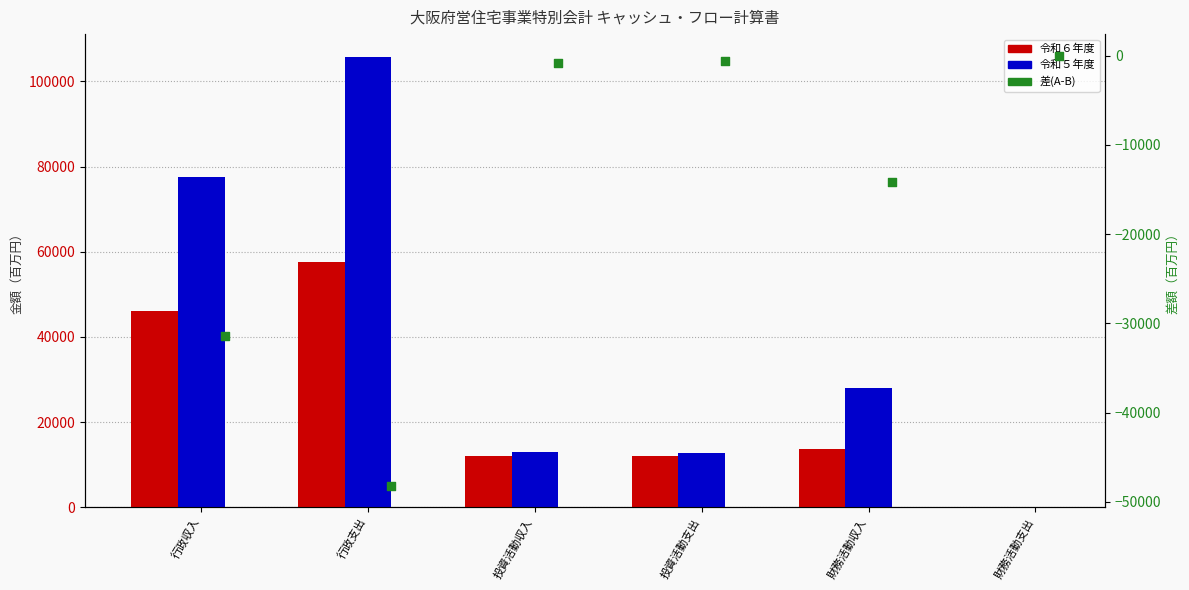

Which series has the largest total across all categories?

令和５年度